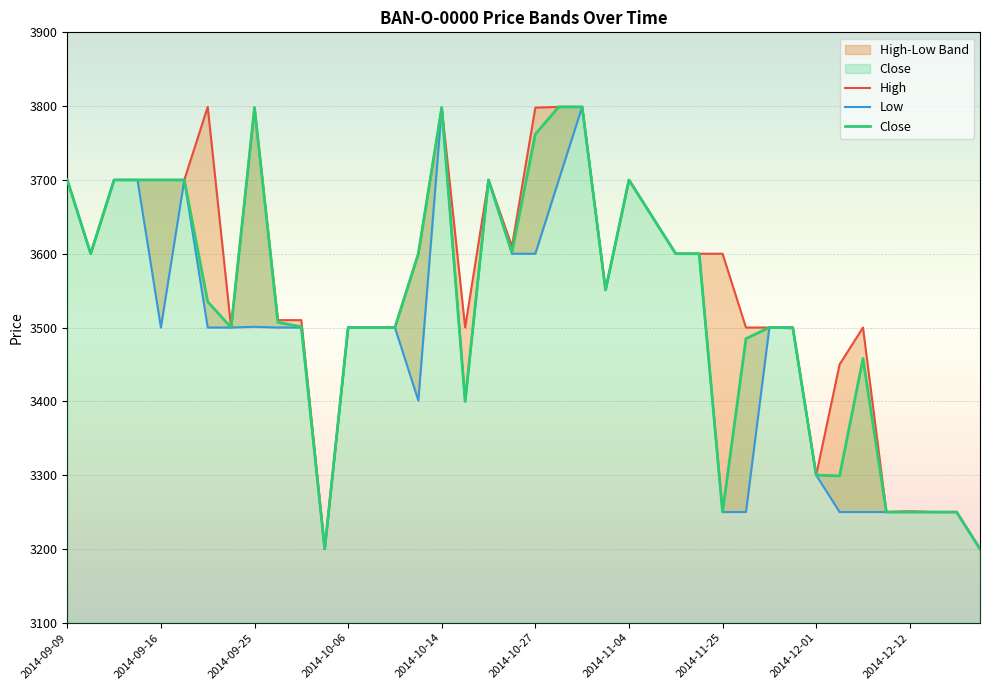

What is the smallest value displayed?

3200